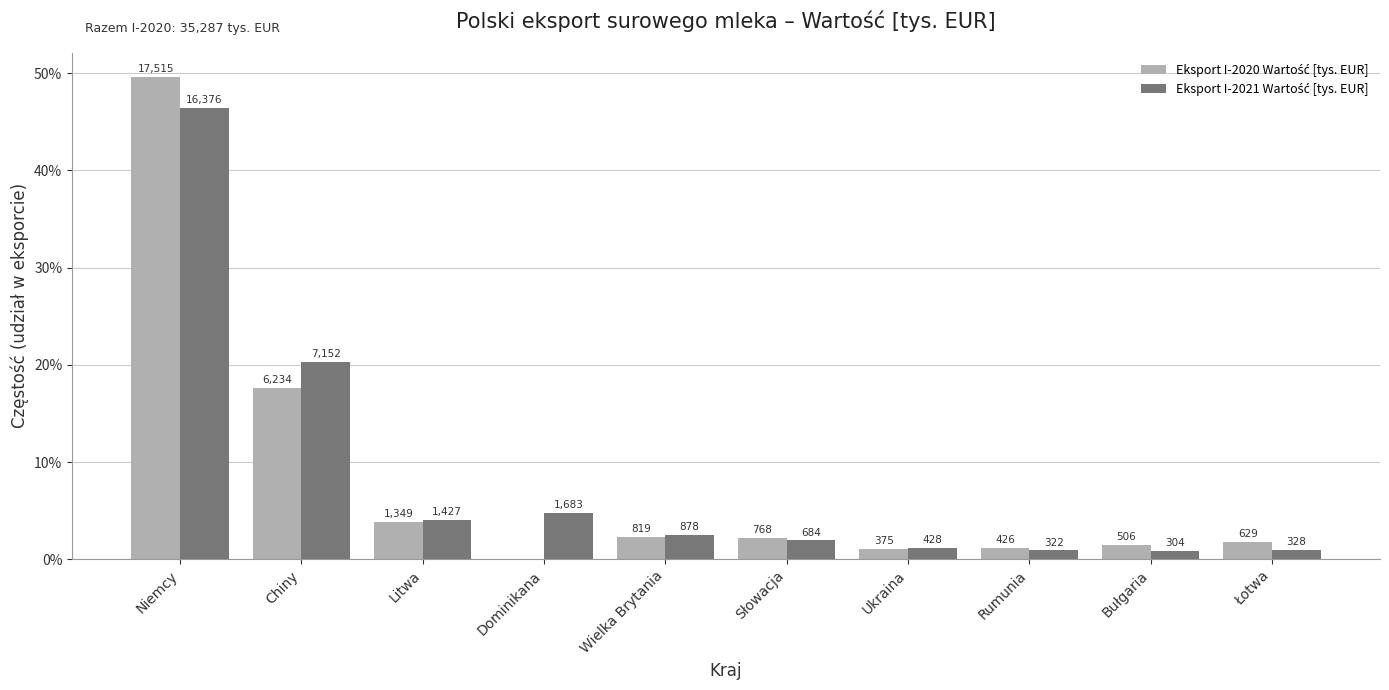

Are the bars grouped side by side (vs. stacked)?

Yes